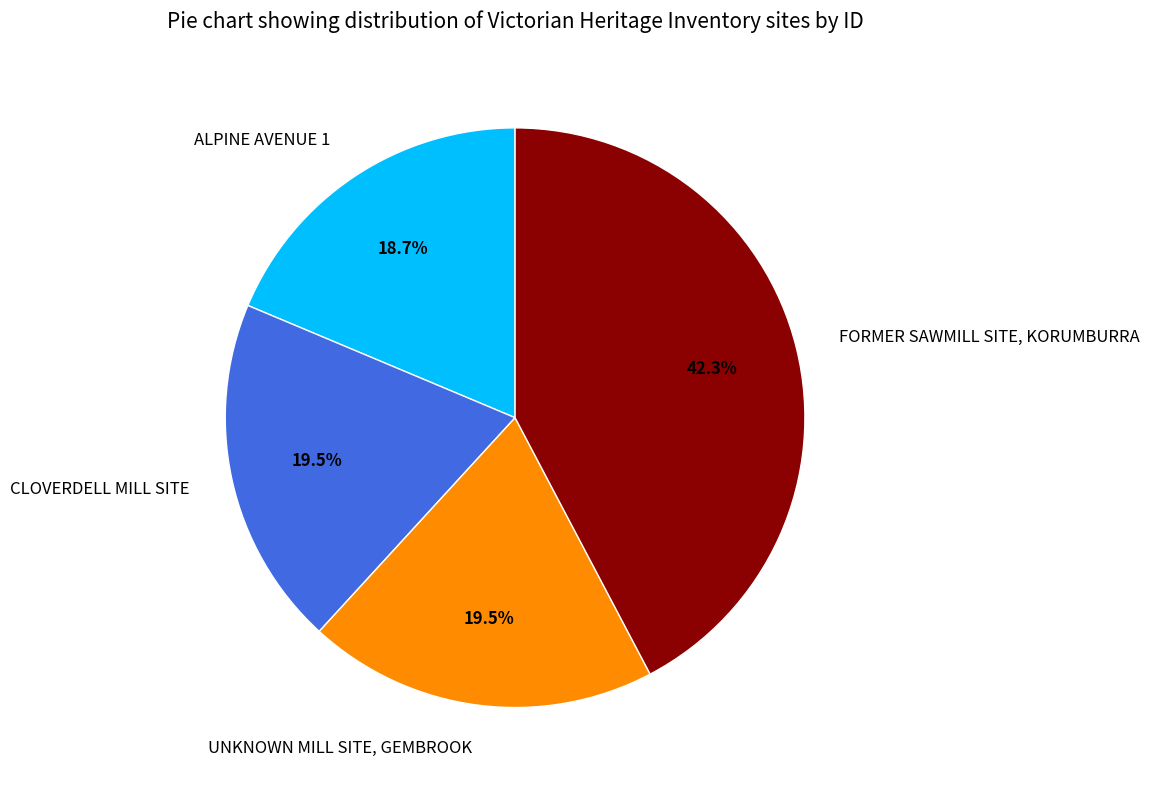

Approximately how many times larger is the value at UNKNOWN MILL SITE, GEMBROOK compared to FORMER SAWMILL SITE, KORUMBURRA?

0.5